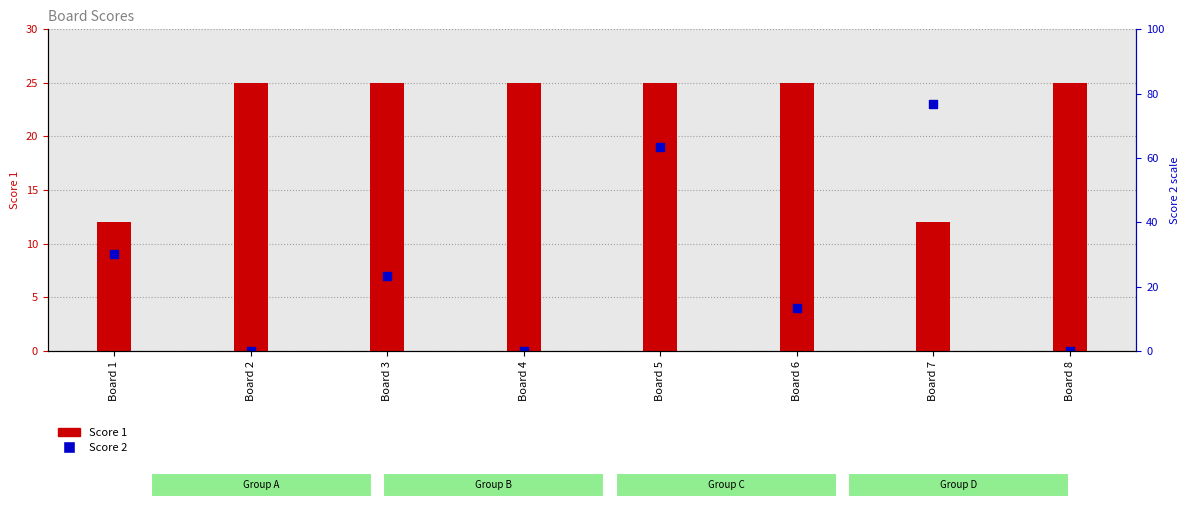

Which series contains the lowest Y value?

Score 2